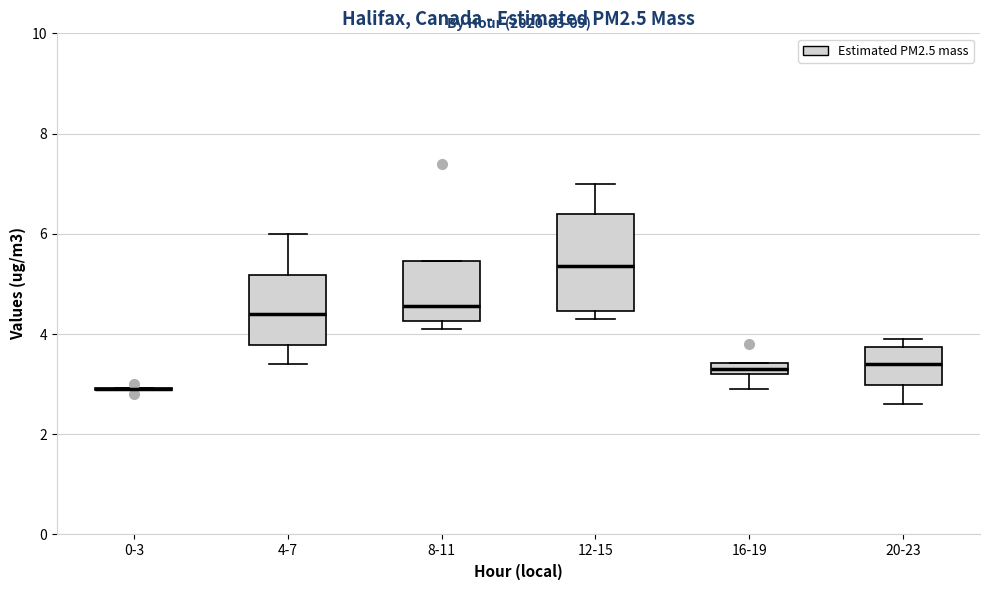

Comparing the boxes themselves (not the whiskers), which one is the tallest?

12-15